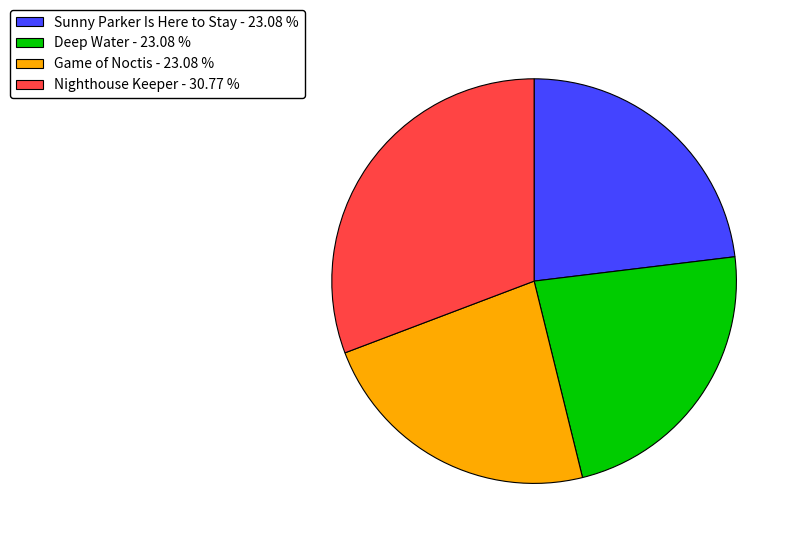

Approximately how many times larger is the value at Game of Noctis - 23.08 % compared to Deep Water - 23.08 %?

1.0